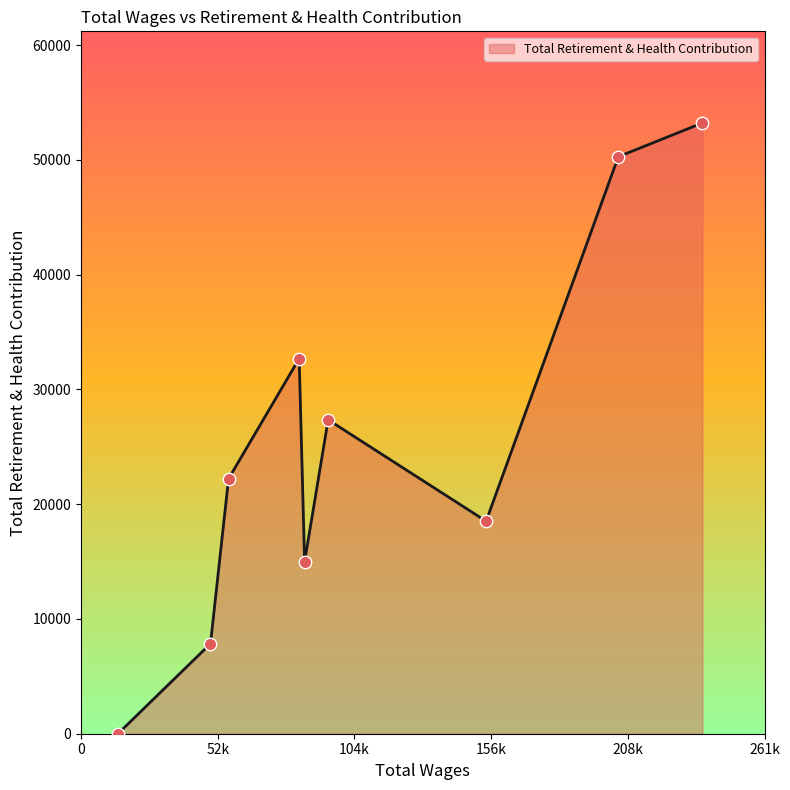

What is the difference between the maximum and minimum values?

53216